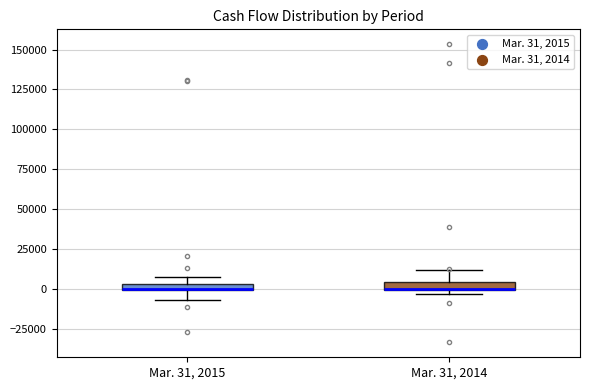

Where does the upper whisker of the box for Mar. 31, 2014 end on the y-axis? The values are not printed on the chart, so give them approximately, as read against the axis.

10000